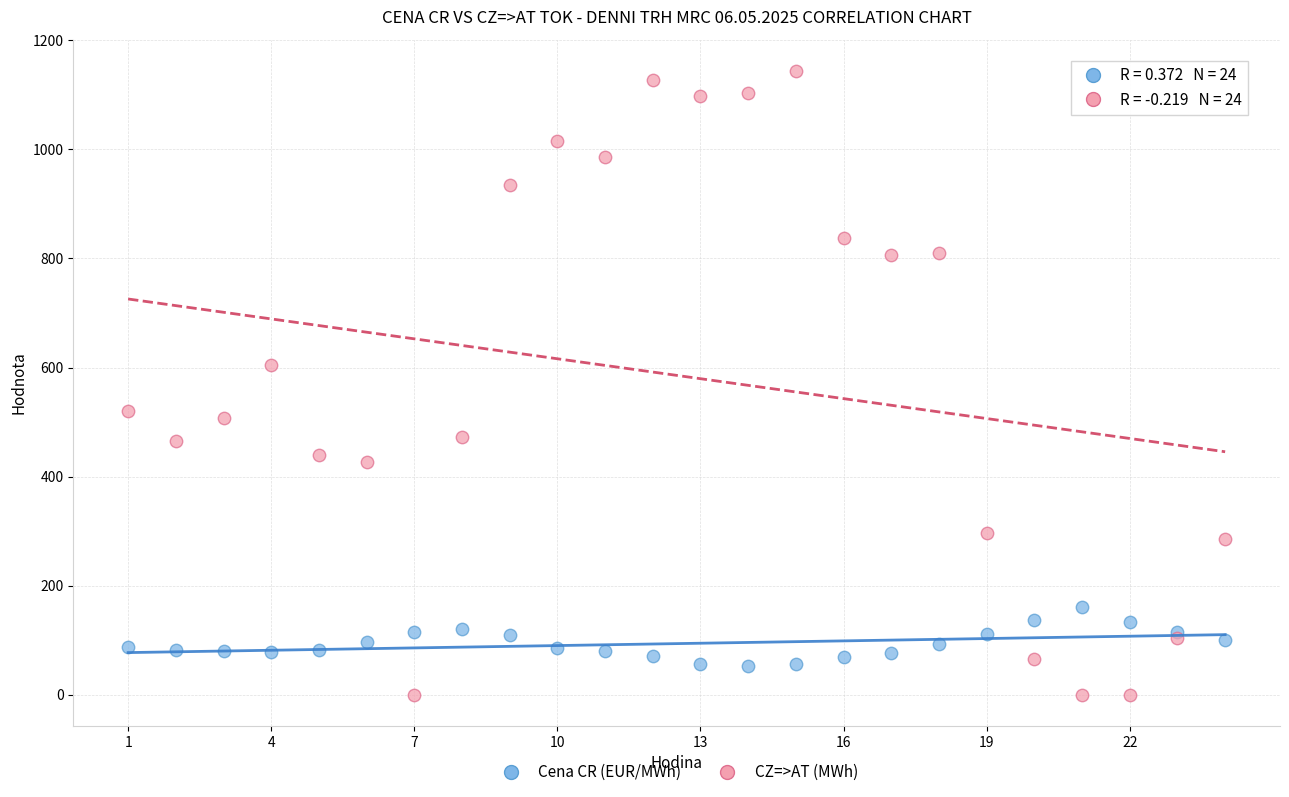

What is the X range (max minus min) for the scatter plot?

23.0